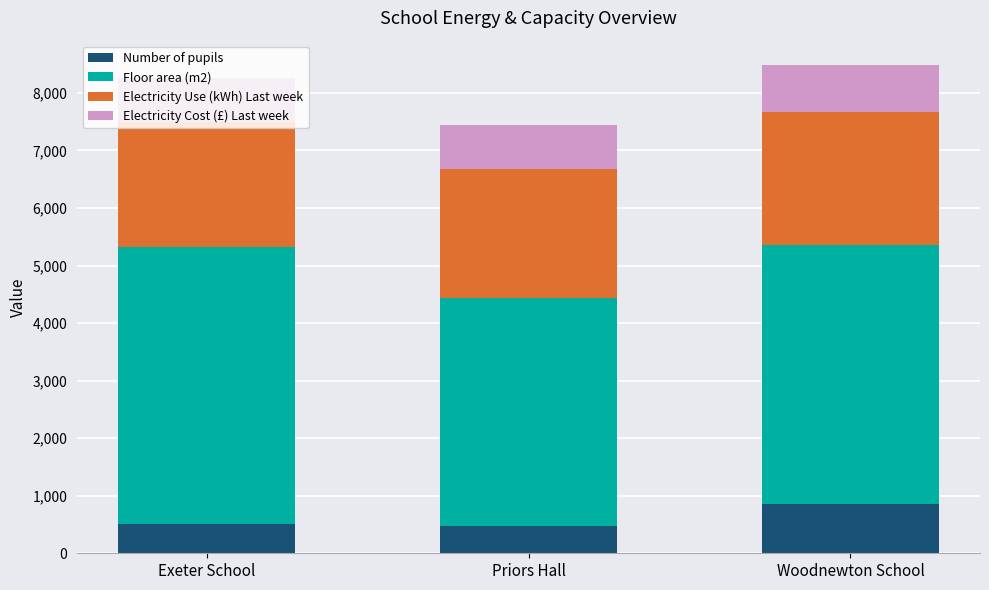

What is the total value across all series at Exeter School?

8255